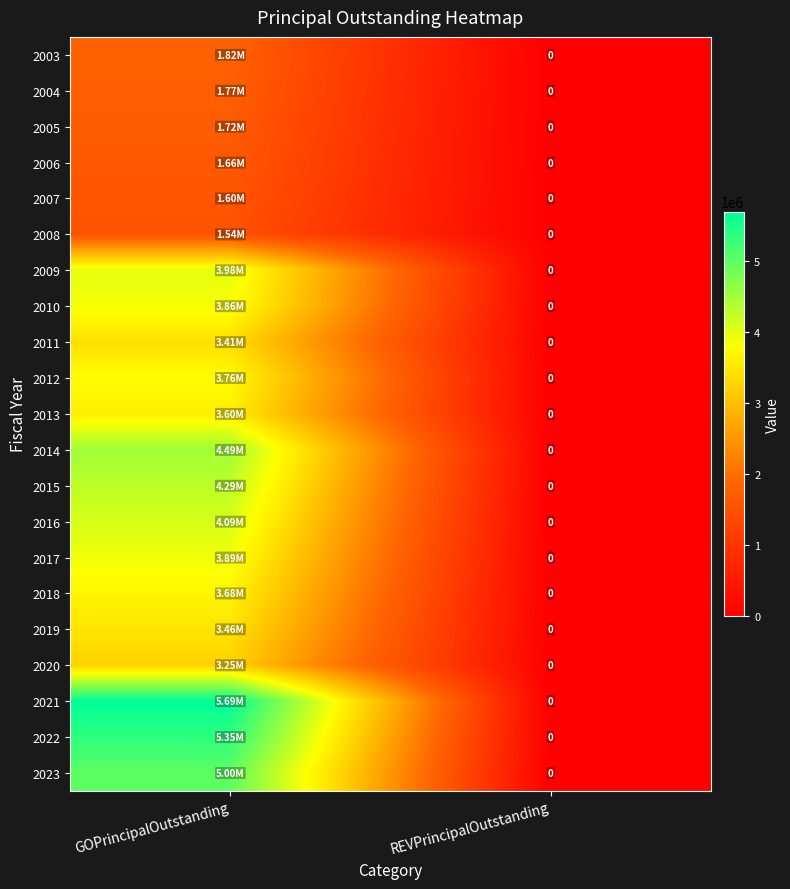

The value of 2022 at GOPrincipalOutstanding is 5350000. True or false?

True